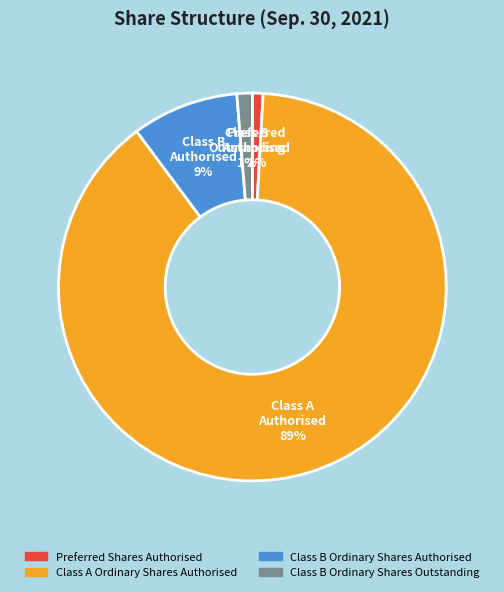

Which category has the biggest portion of the pie?

Class A Ordinary Shares Authorised